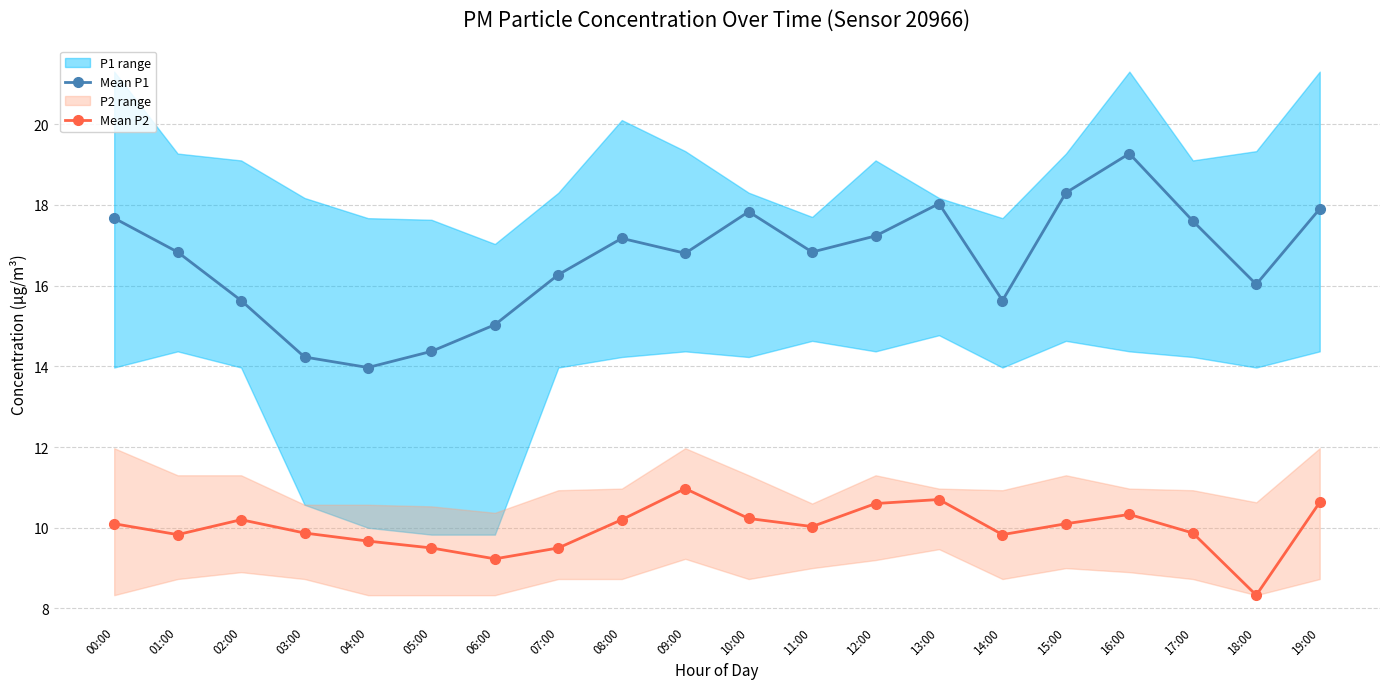

Count the number of categories in the chart.

20